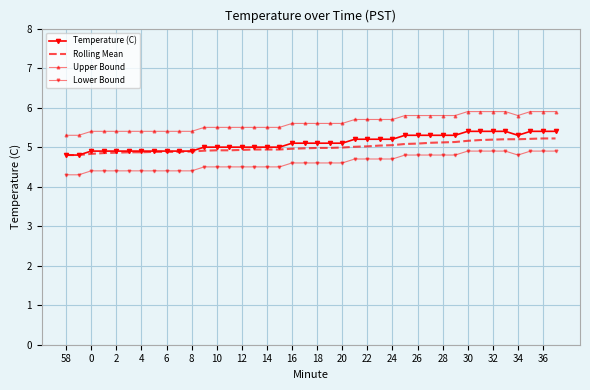

True or false: Upper Bound has more than 1 interior local peaks.

False